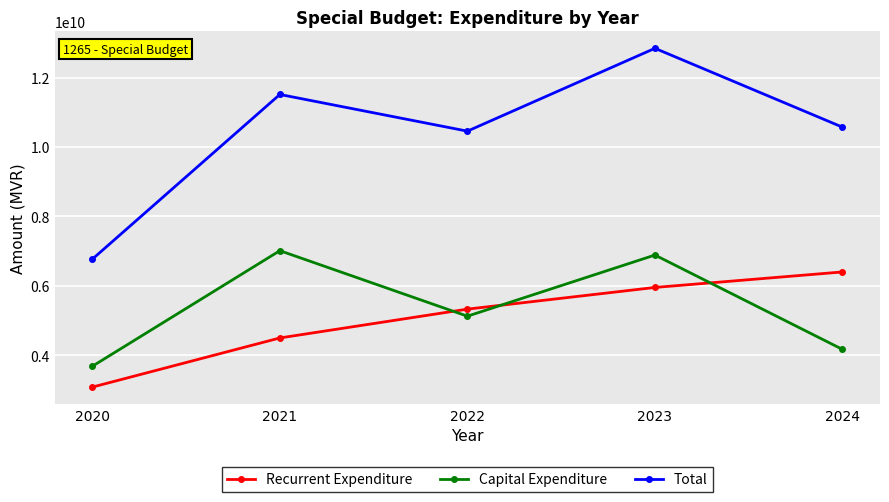

What is the highest value of the Total series?

12840944964